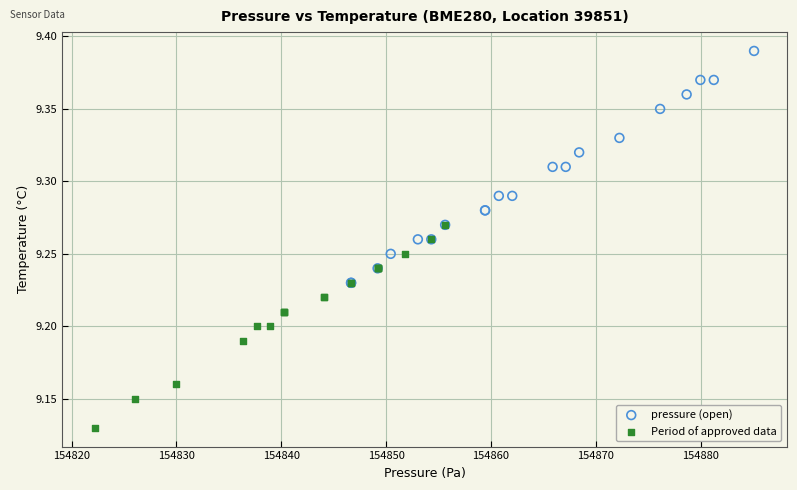

Which series has the widest spread of Y values?

pressure (open)